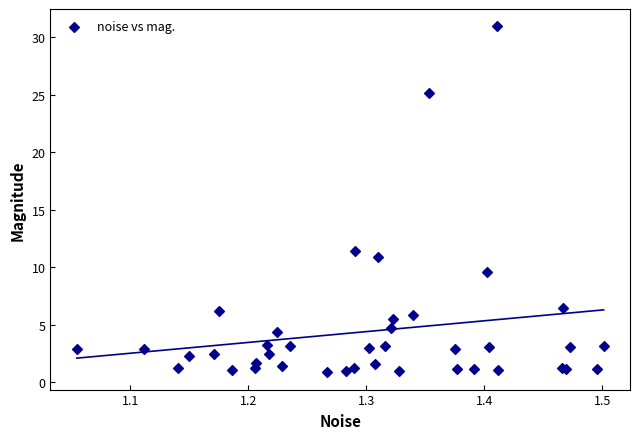

What Y value in the scatter plot is closest to 15?

11.4